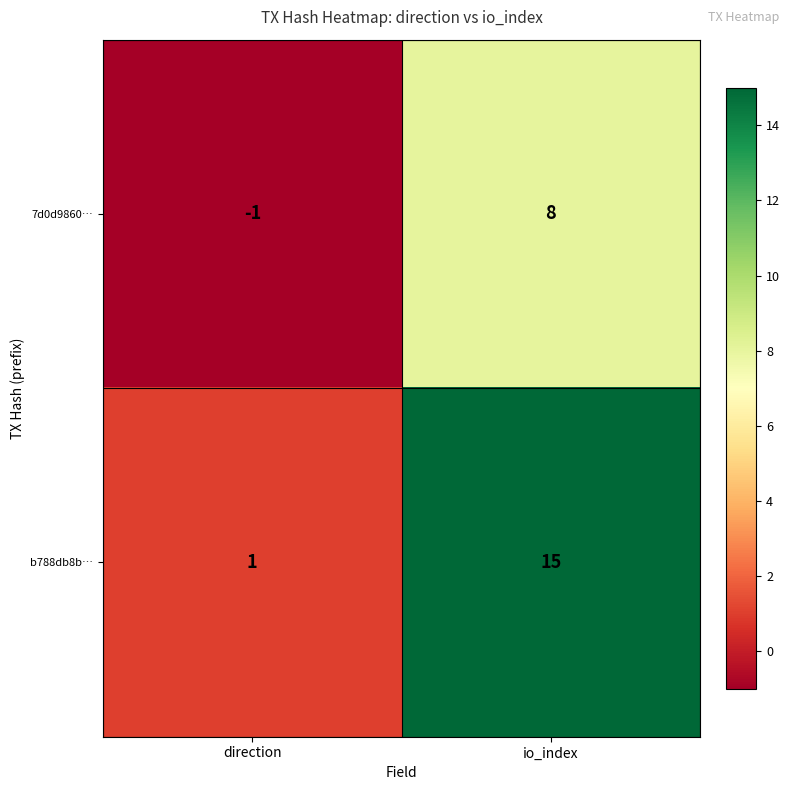

At how many categories does at least one series exceed 9?

1